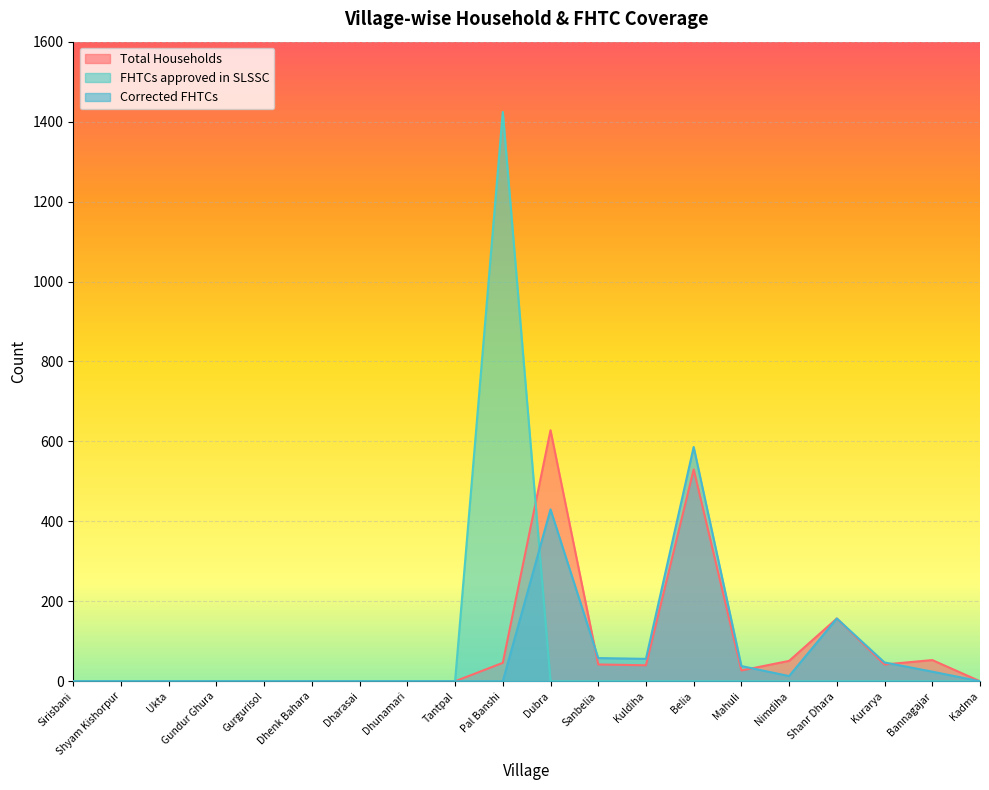

Which series changed the most between Ukta and Kadma?

Total Households